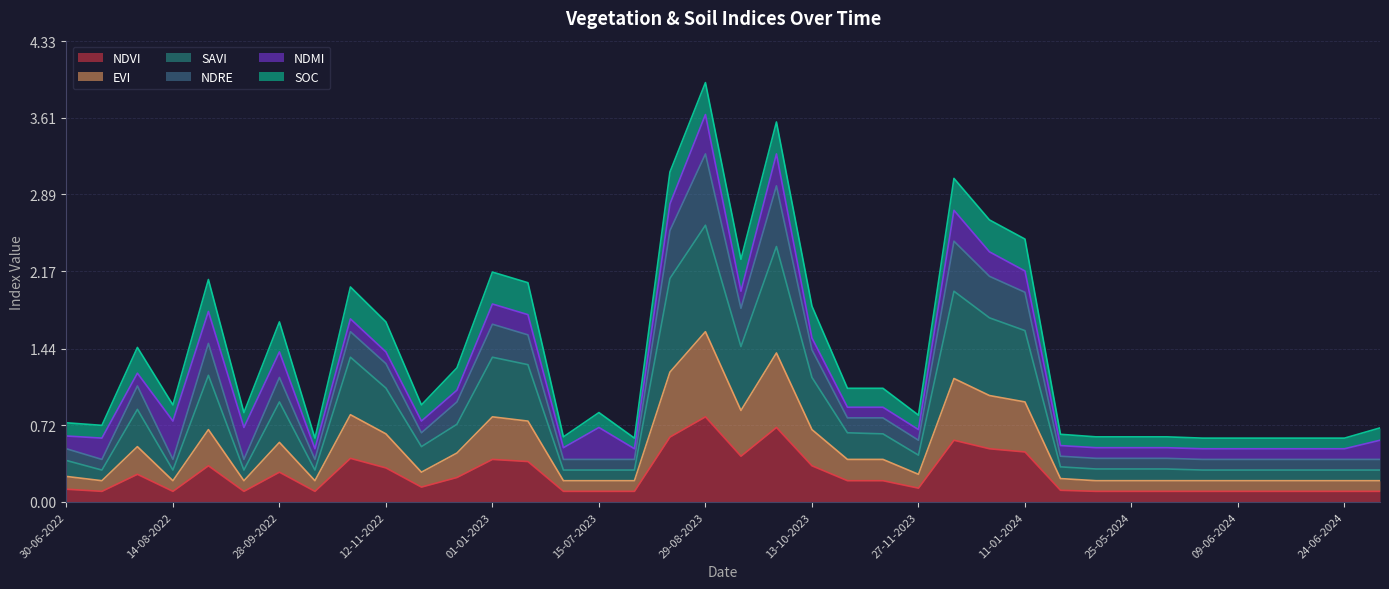

Is it true that ndvi equals 0.0 at 30-04-2024?

False